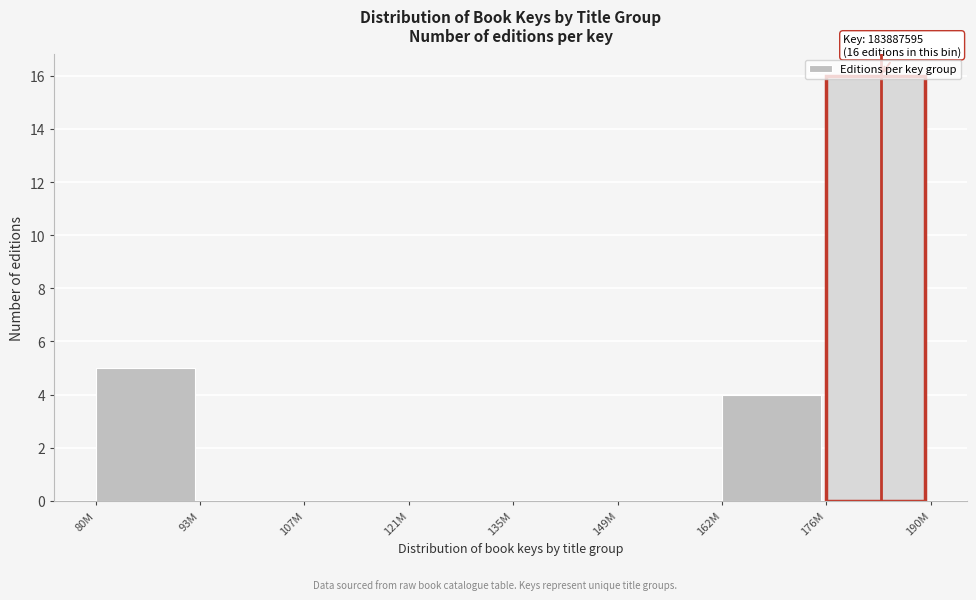

What is the change in value from 135M to 162M?

+4